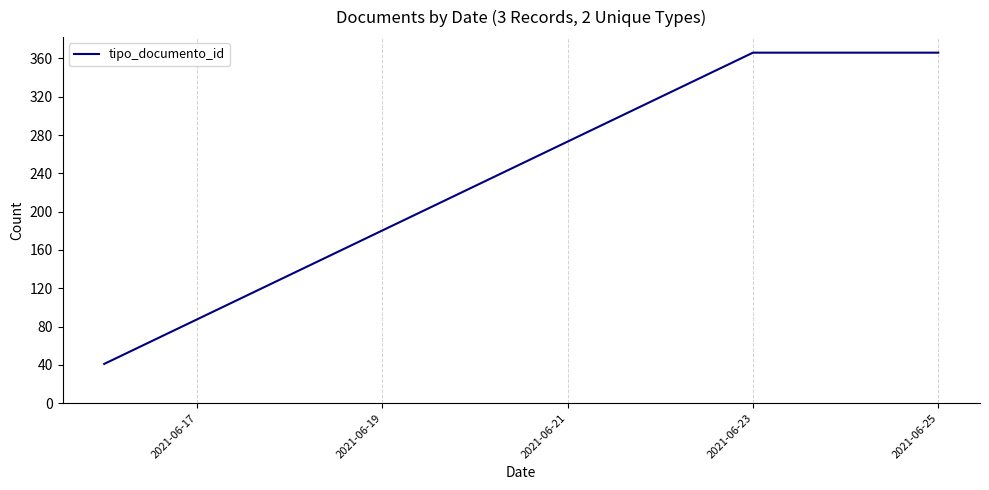

What is the smallest value displayed?

41